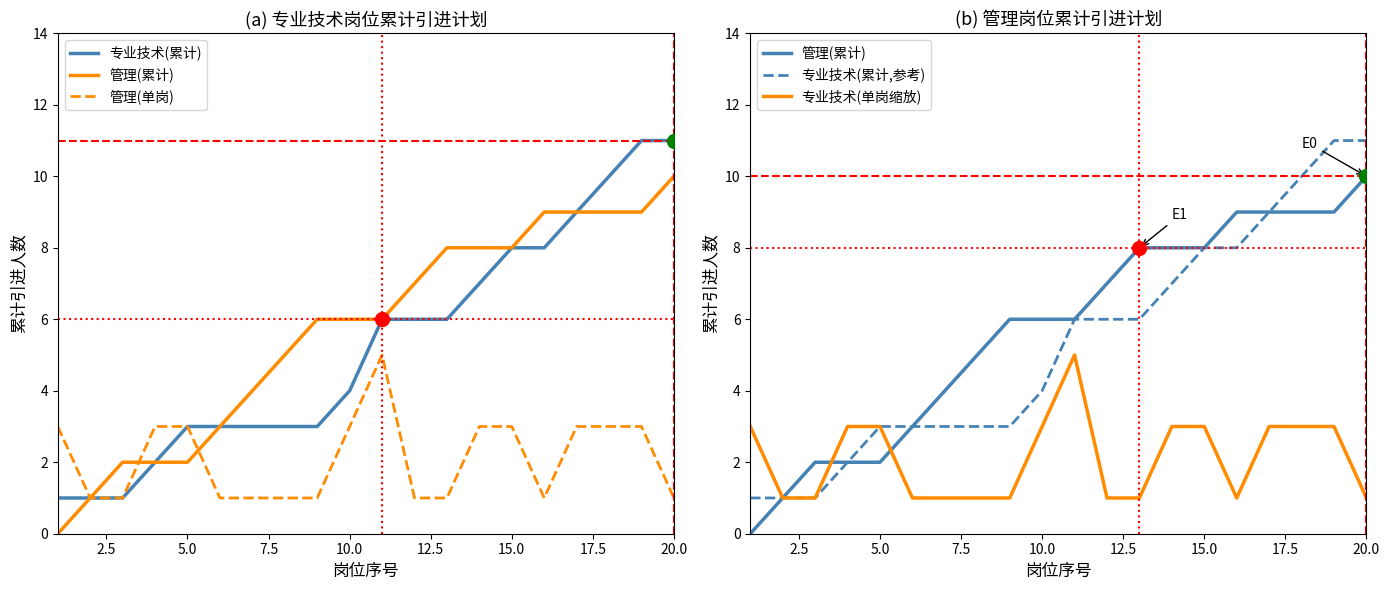

What is the value of the 管理(单岗) point at the 13th from the left?

1